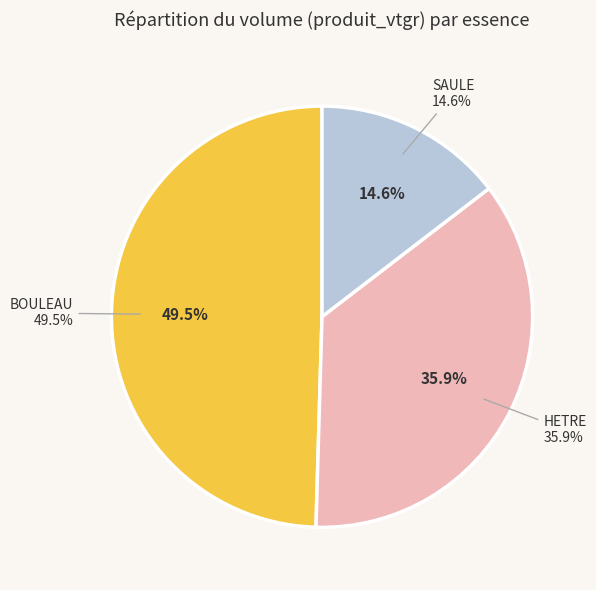

Rank the categories by value from lowest to highest.

SAULE, HETRE, BOULEAU